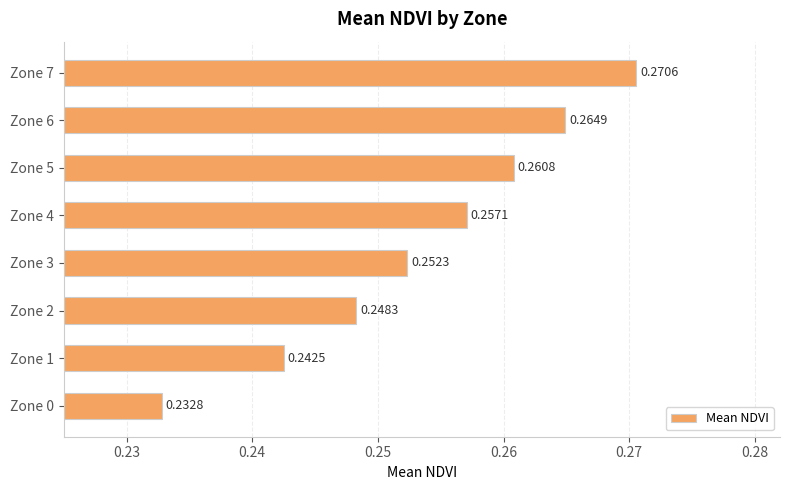

What is the sum of the values at Zone 5 and Zone 2?

0.5